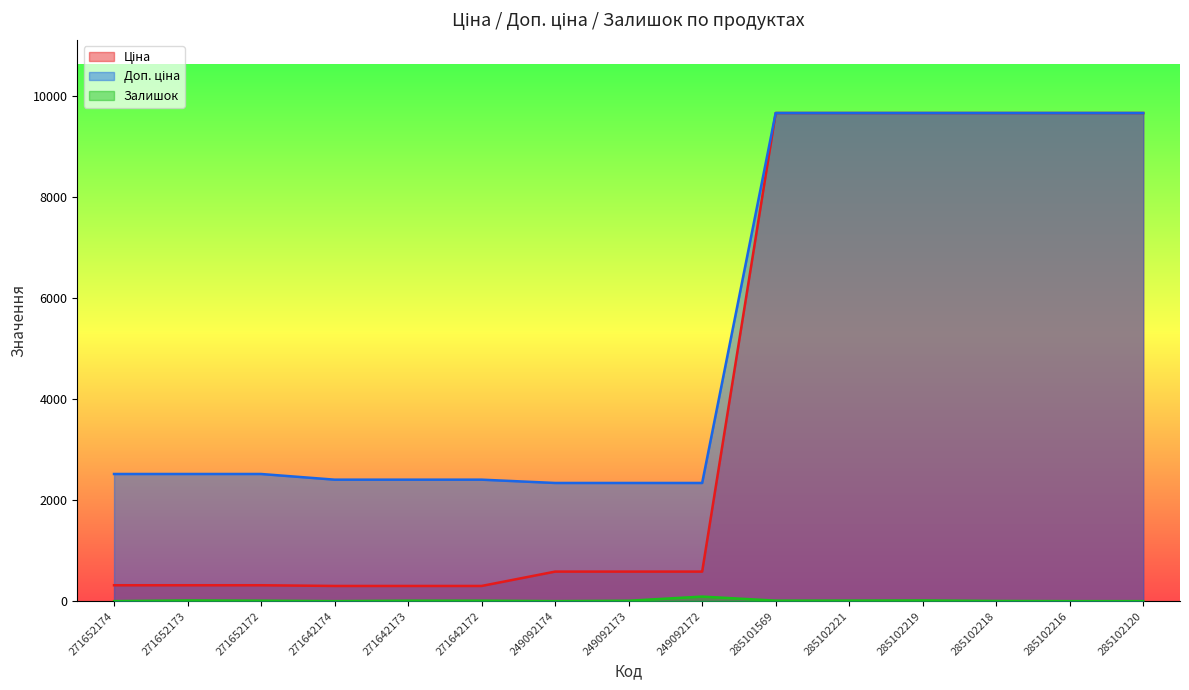

The value of Доп. ціна at 249092174 is 2339.7. True or false?

True